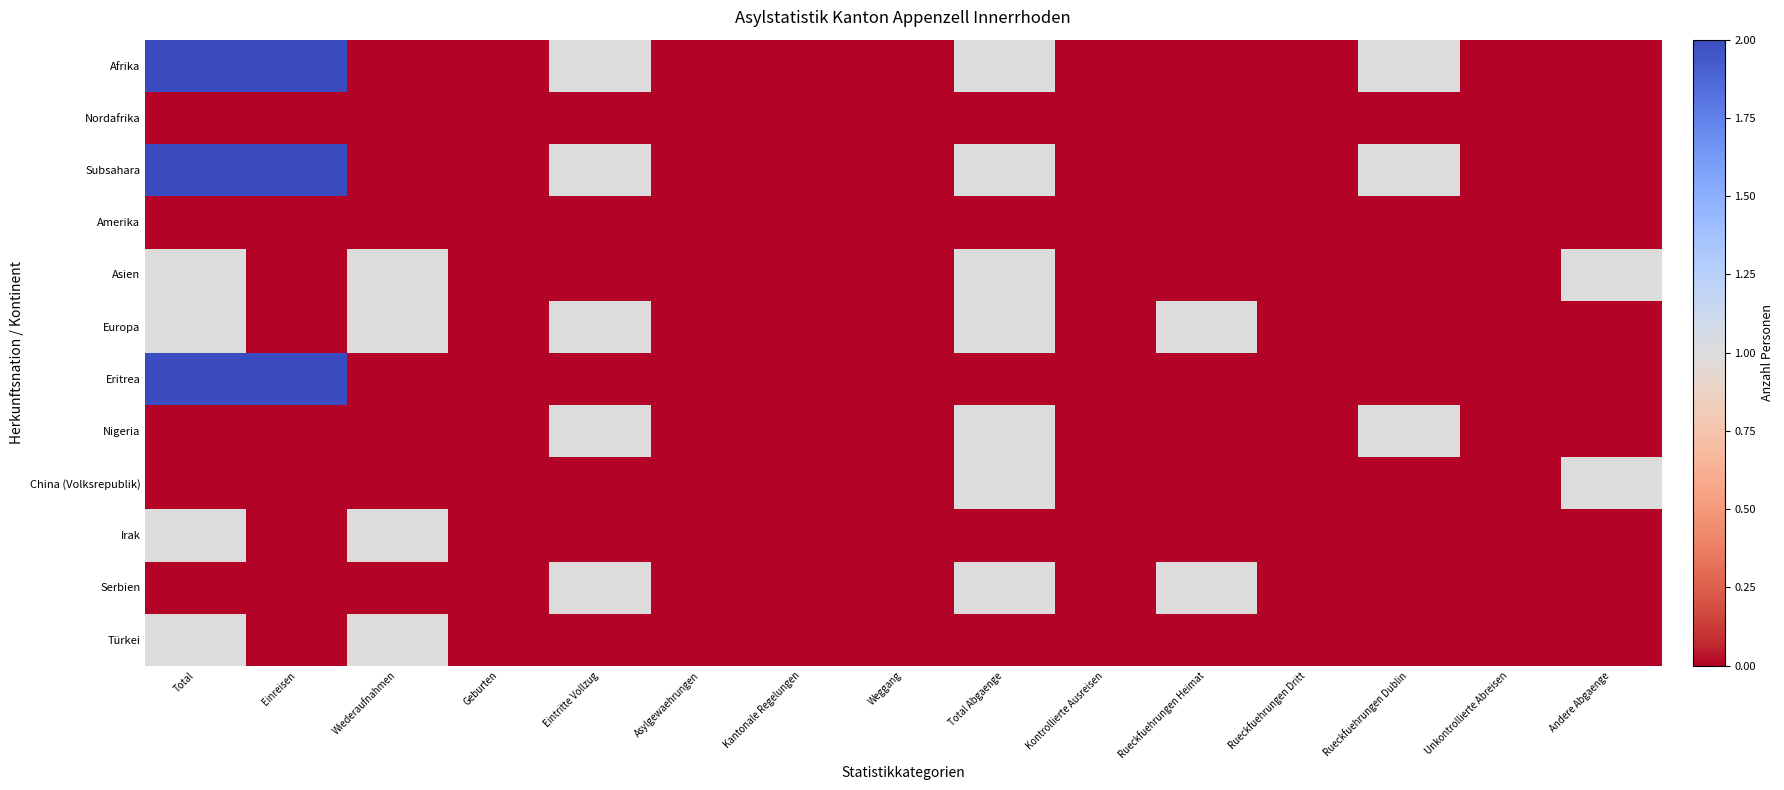

Rank the series by their maximum value, from highest to lowest.

Afrika, Subsahara, Eritrea, Asien, Europa, Nigeria, China (Volksrepublik), Irak, Serbien, Türkei, Nordafrika, Amerika